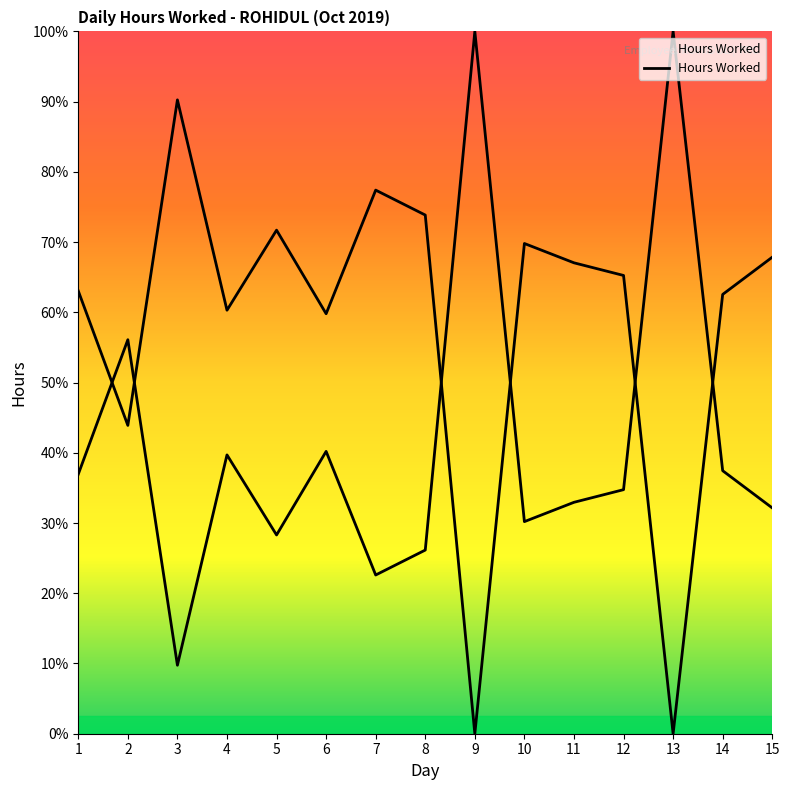

True or false: the data shows 12.0 at 6.

True